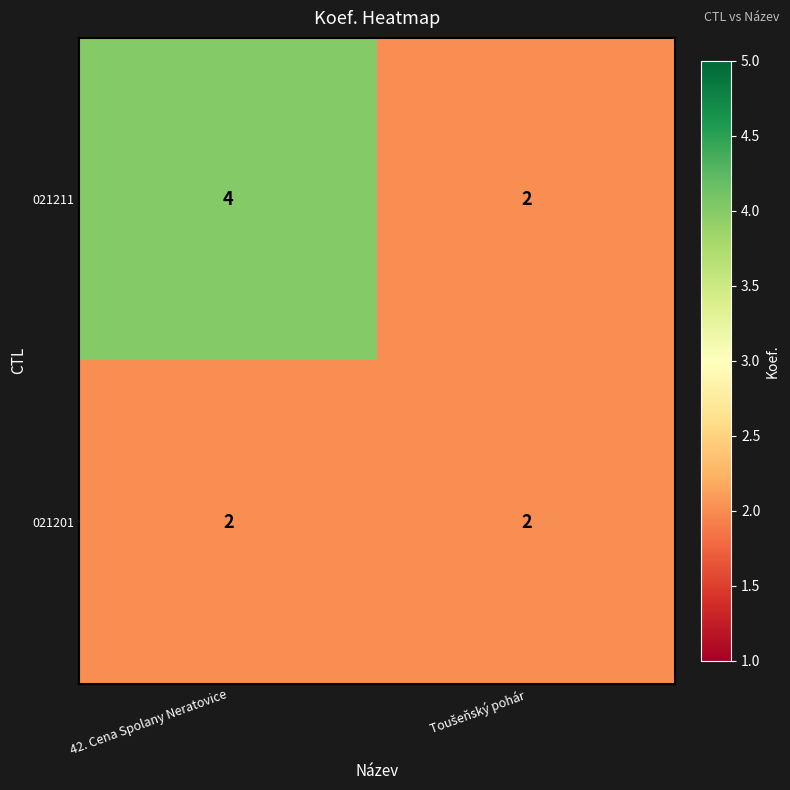

Reading left to right, transcribe all the data shown in this chart.

021211: 4	2
021201: 2	2